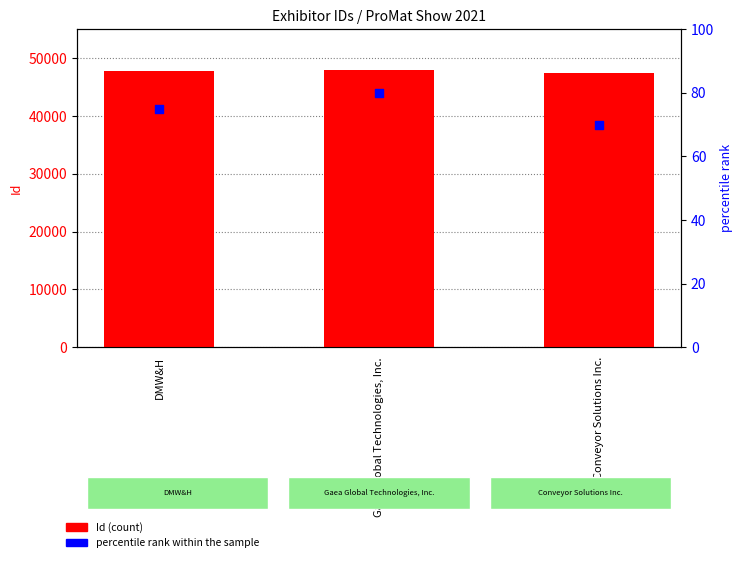

What is the total value across all series at DMW&H?

47910